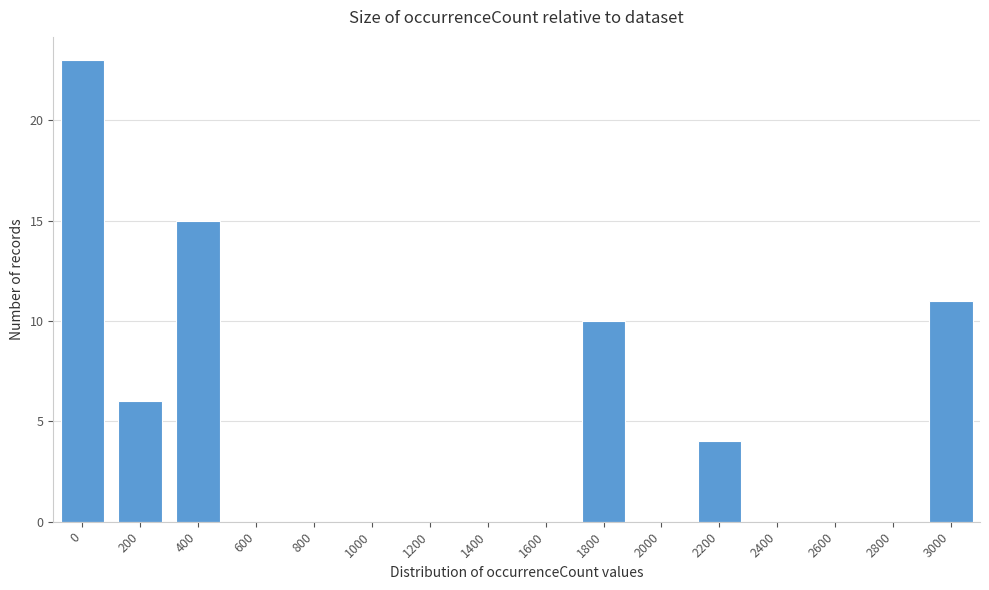

Reading left to right, transcribe all the data shown in this chart.

0=23	200=6	400=15	600=0	800=0	1000=0	1200=0	1400=0	1600=0	1800=10	2000=0	2200=4	2400=0	2600=0	2800=0	3000=11